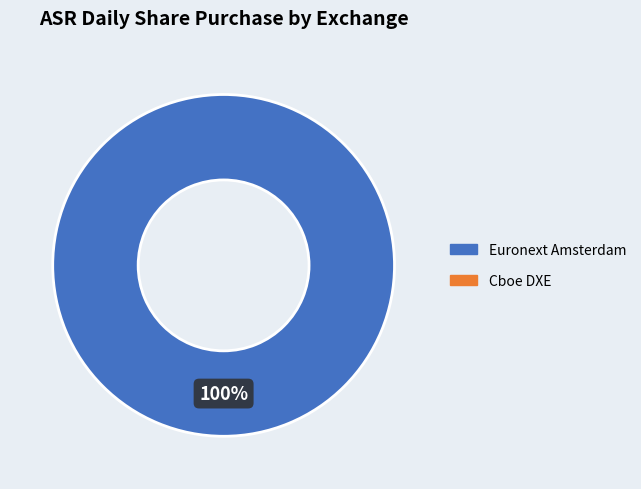

Does any single category account for the majority?

Yes